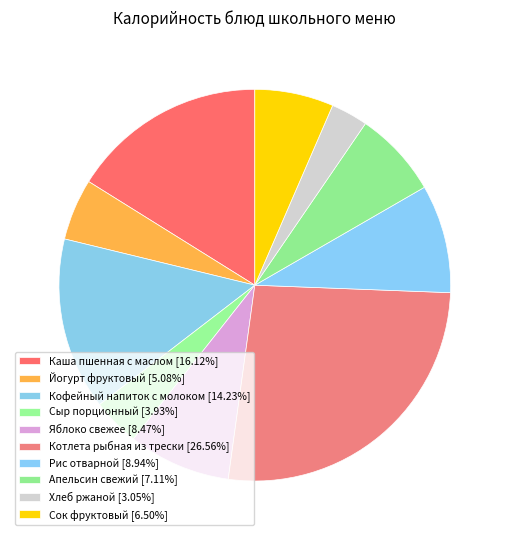

How many segments does this pie chart have?

10